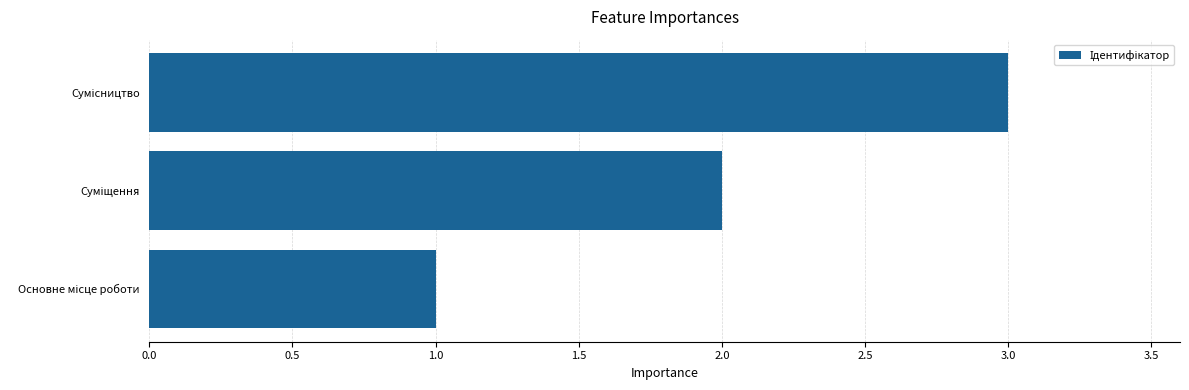

What is the sum of all values?

6